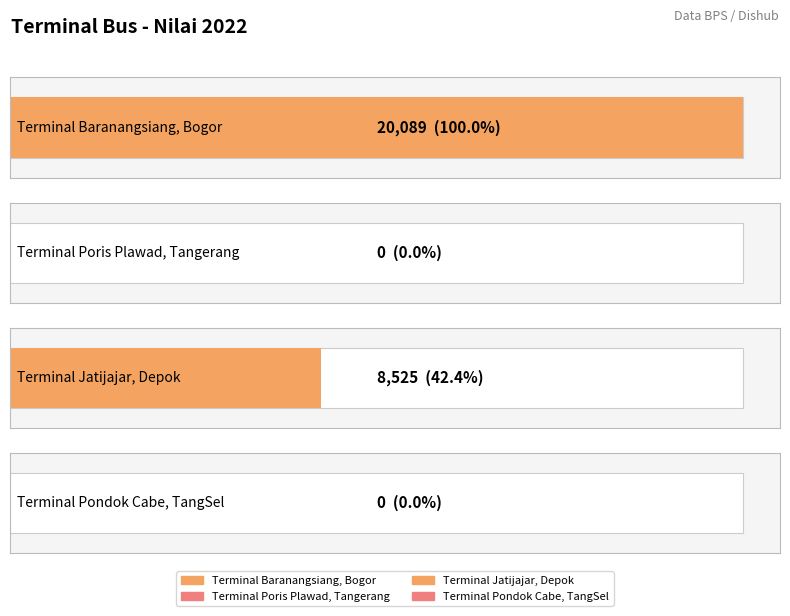

True or false: the data shows 8525 at Terminal Jatijajar, Depok.

True